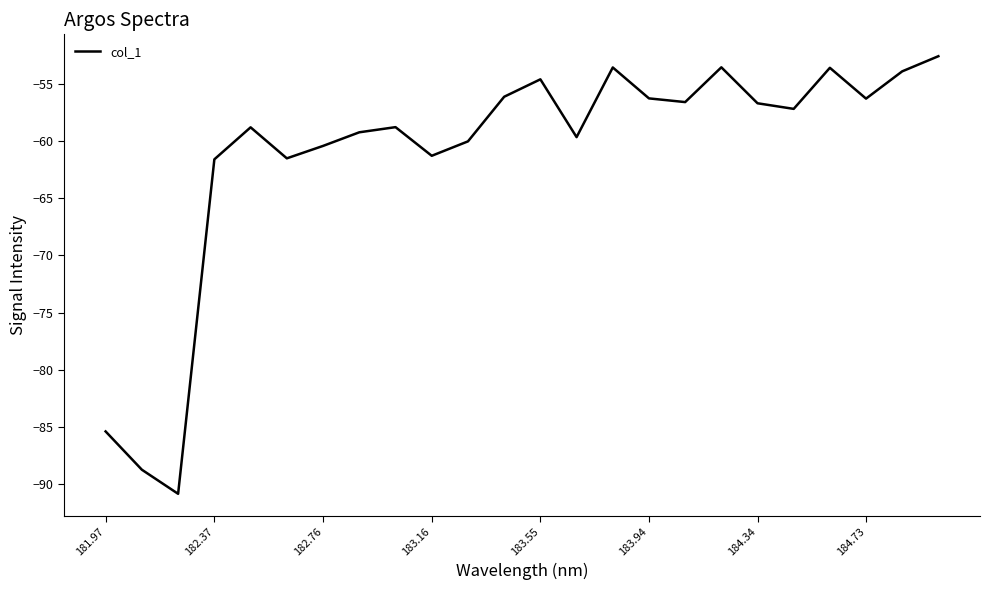

Does the chart have visible grid lines?

No